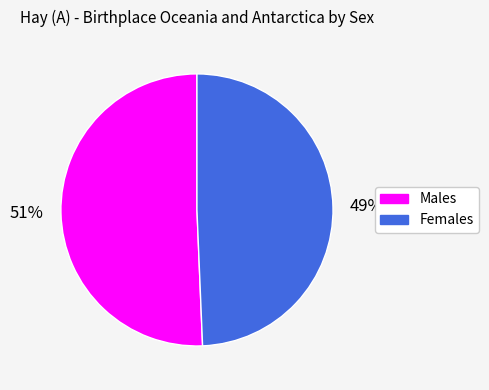

How many segments does this pie chart have?

2